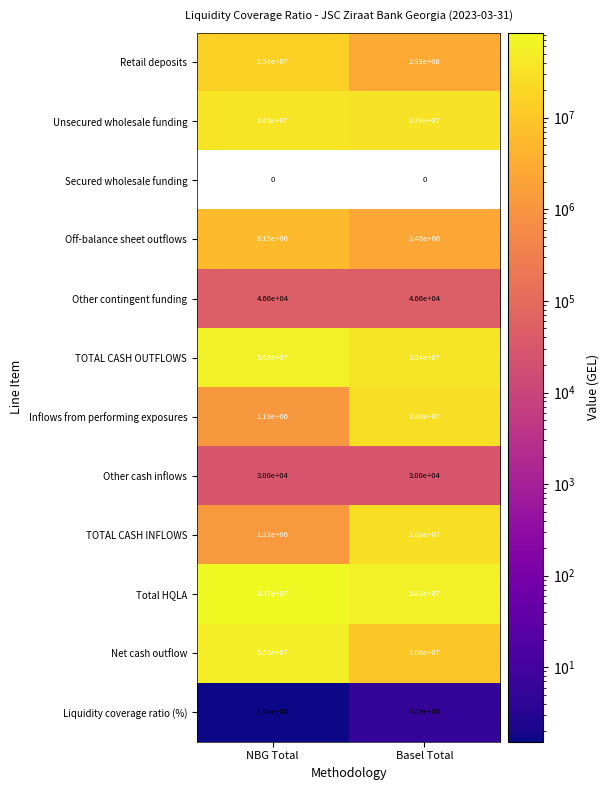

What is the greatest value displayed?

84740539.3